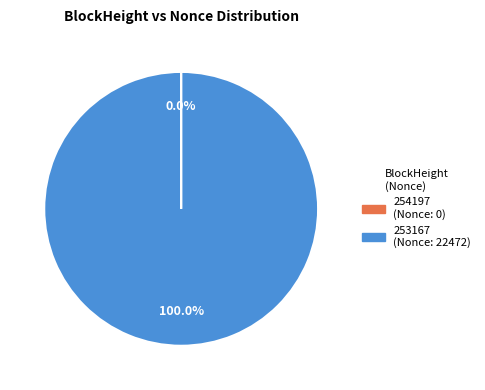

Which slice represents more than half of the pie?

253167